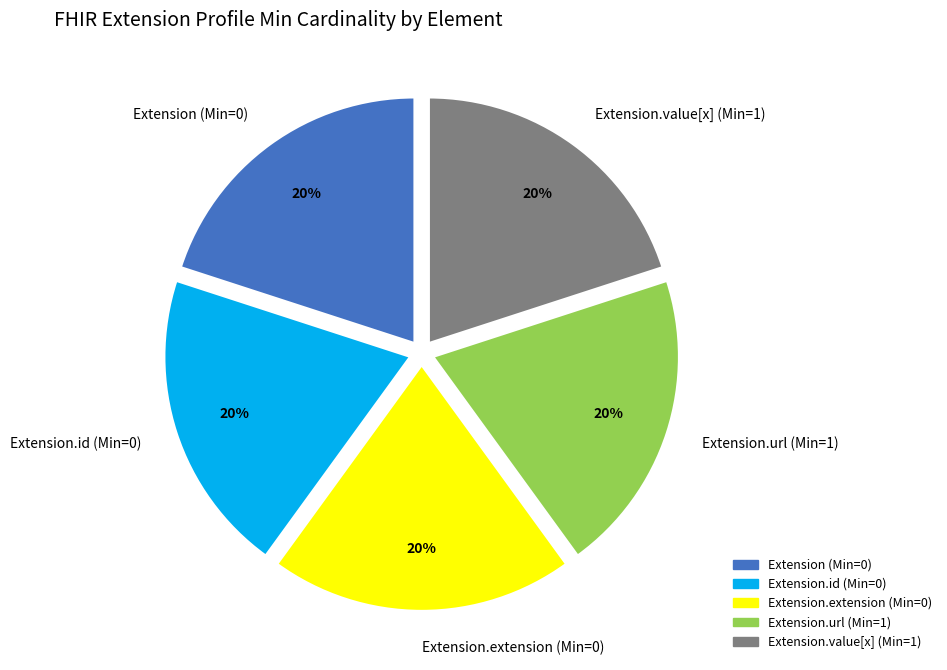

The Extension.id (Min=0) slice represents 20% of the pie. True or false?

True